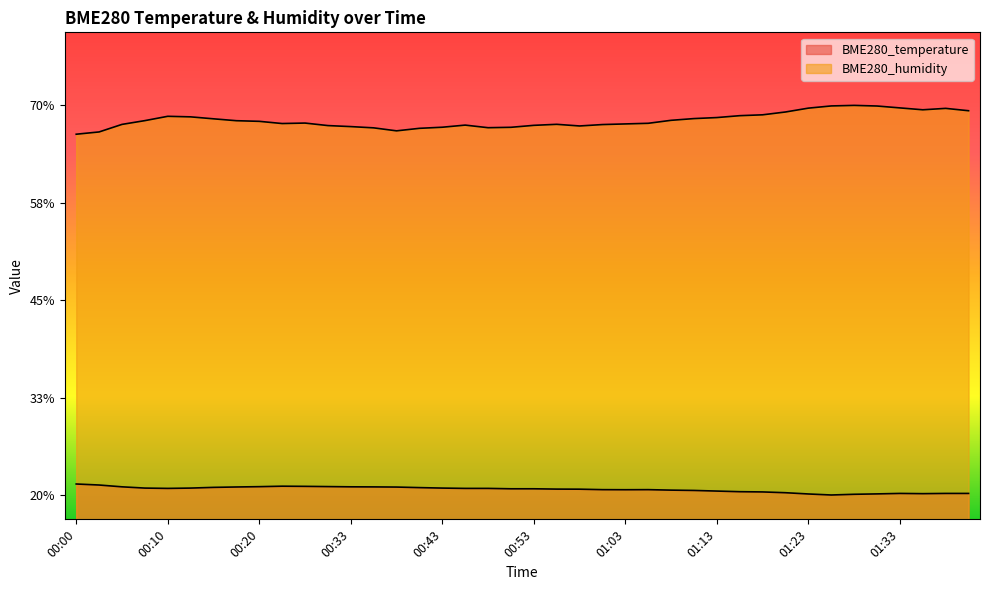

List the series in order of their peak value, highest first.

BME280_humidity, BME280_temperature